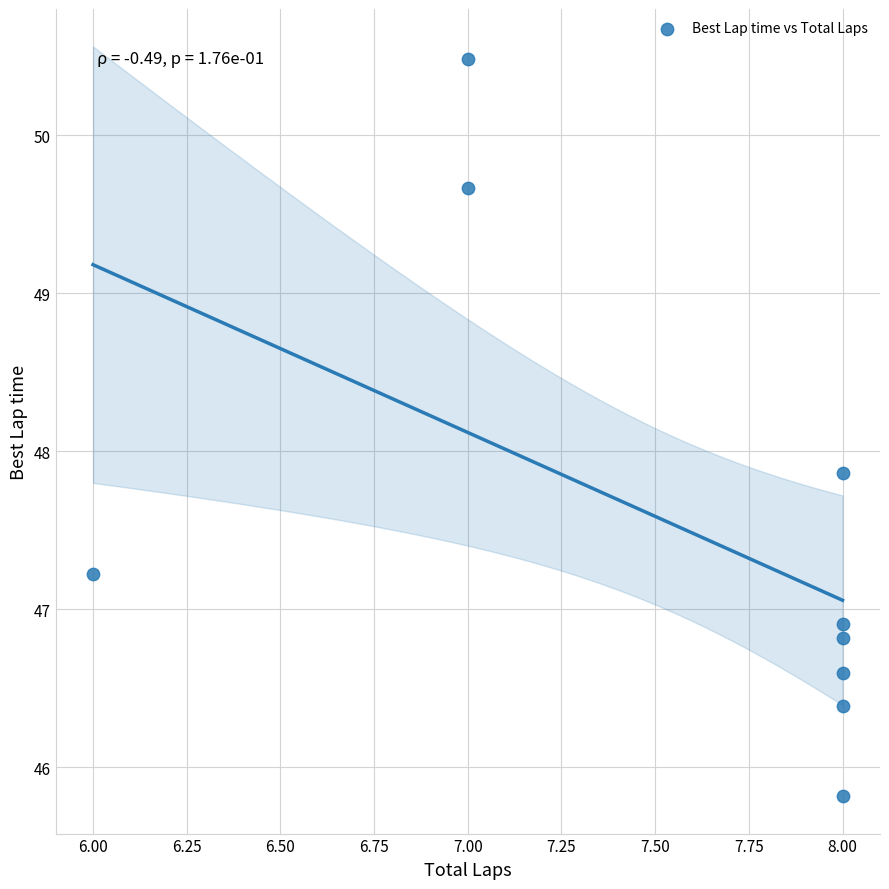

What Y value in the scatter plot is closest to 48?

47.9